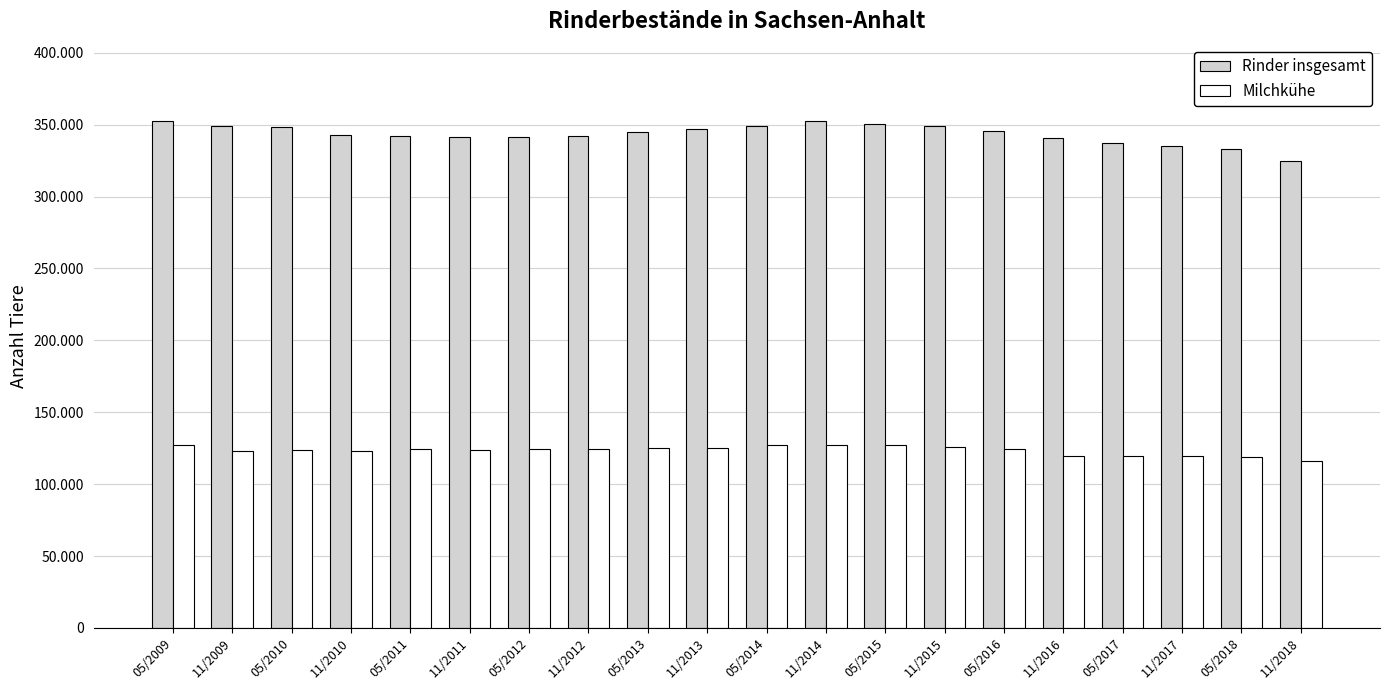

Does the chart contain any negative values?

No